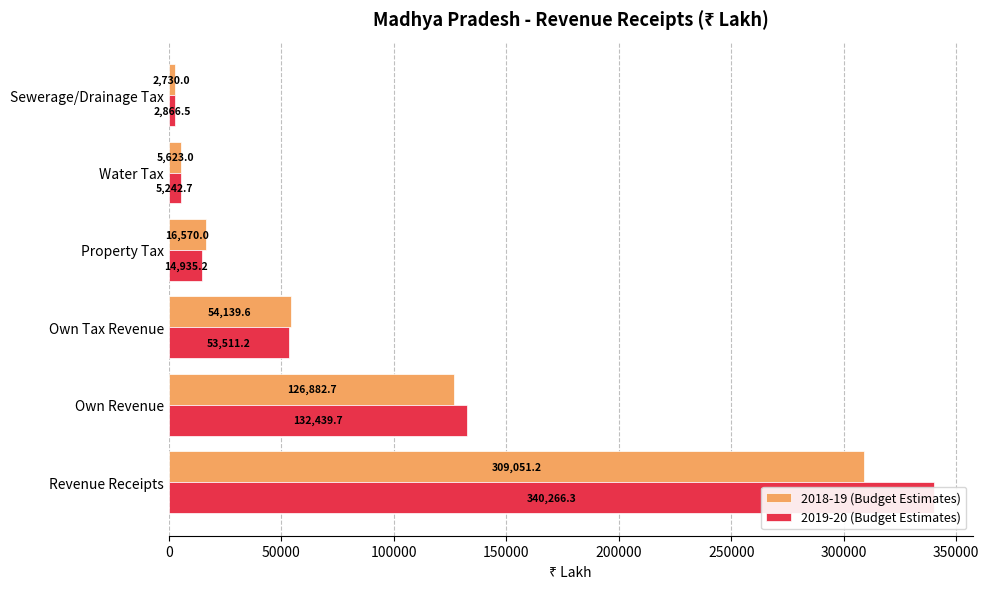

Between Own Tax Revenue and Water Tax, which series saw the biggest shift?

2018-19 (Budget Estimates)